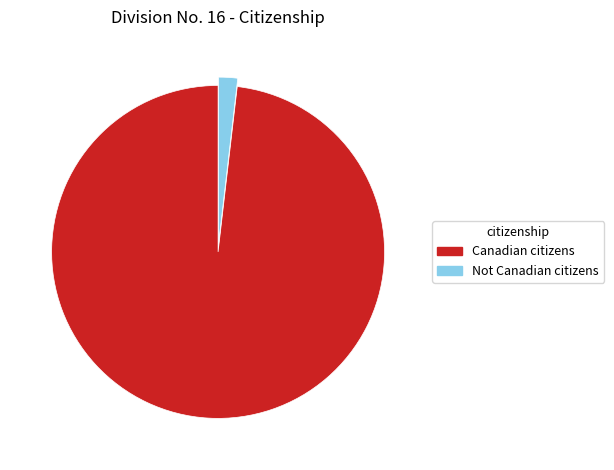

Count the number of slices in the pie.

2